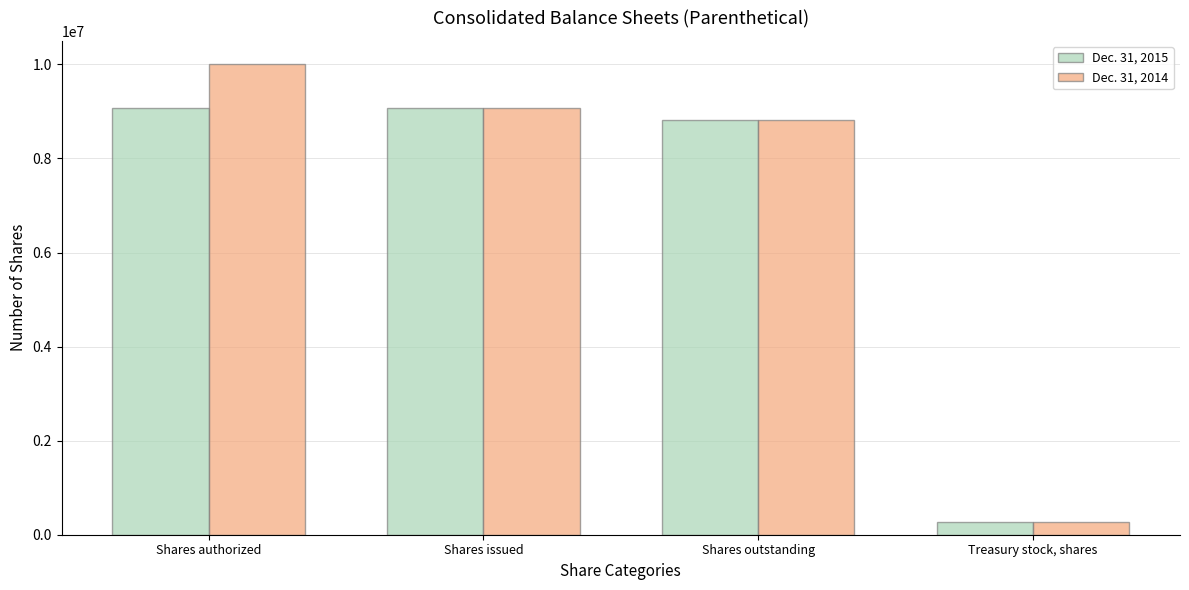

List the series in order of their peak value, highest first.

Dec. 31, 2014, Dec. 31, 2015